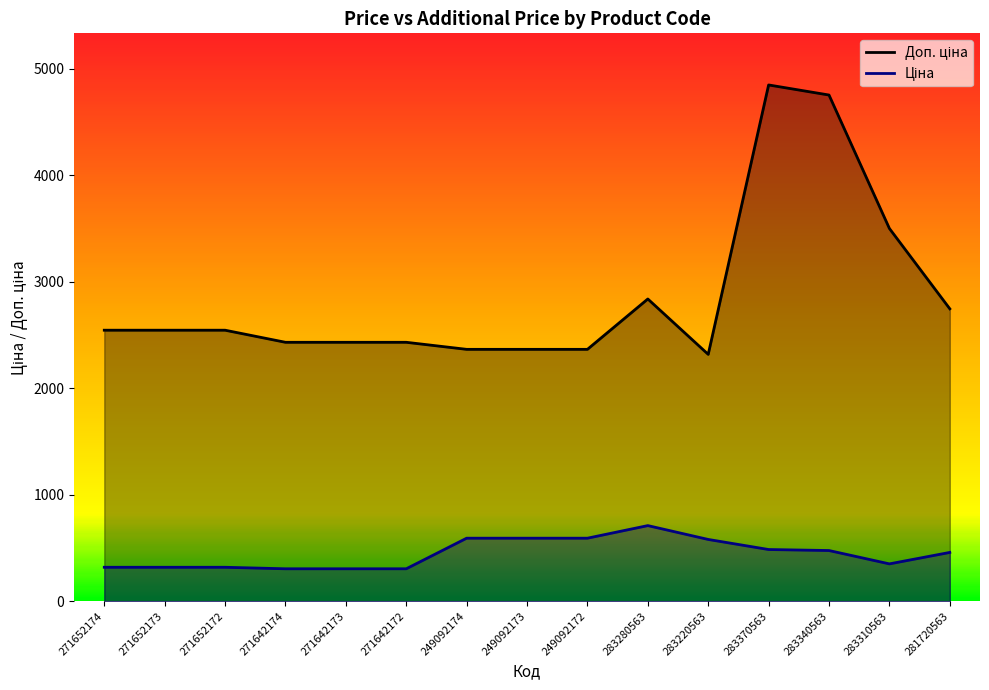

Which series has the largest total across all categories?

Доп. ціна